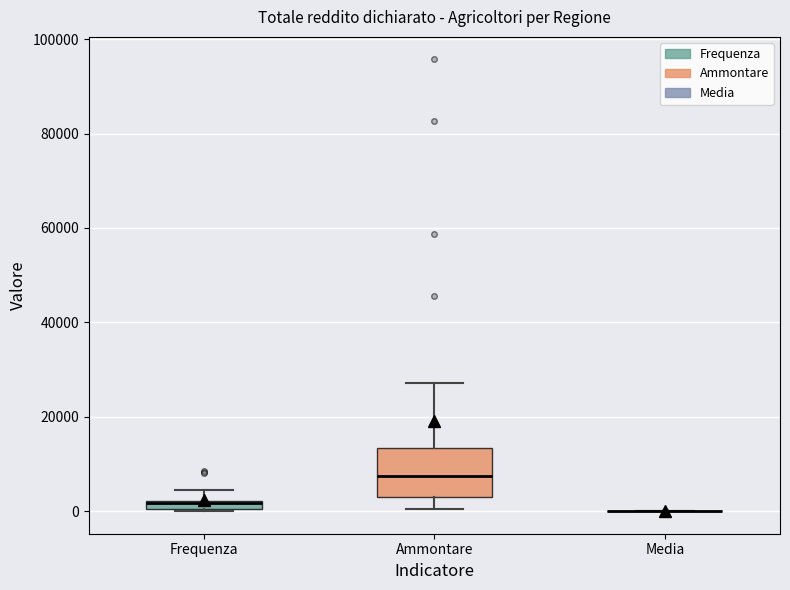

Which box is the tallest, from its lower edge to its upper edge?

Ammontare